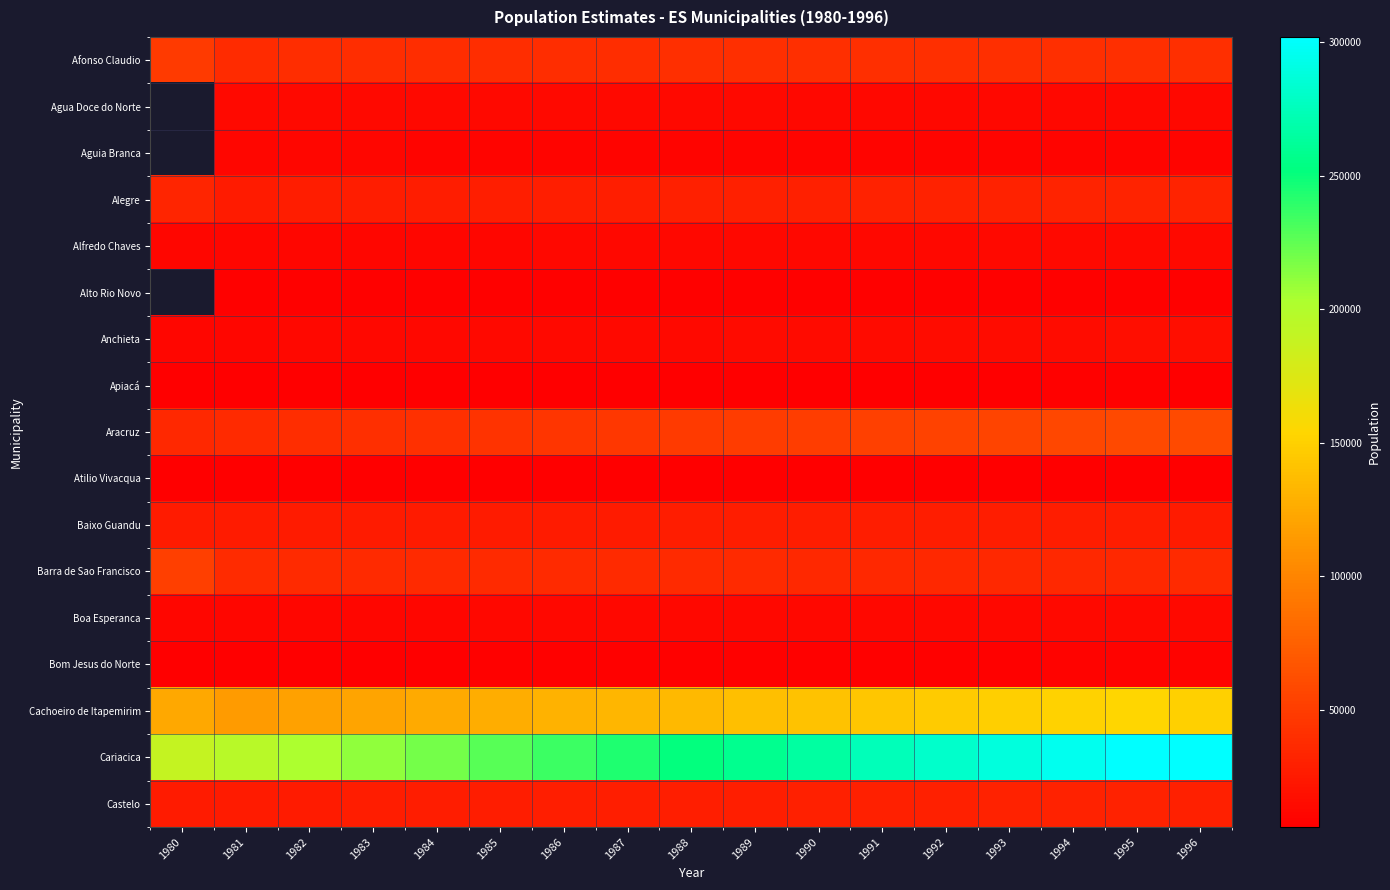

Between 1996 and 1981, which is larger?

1996